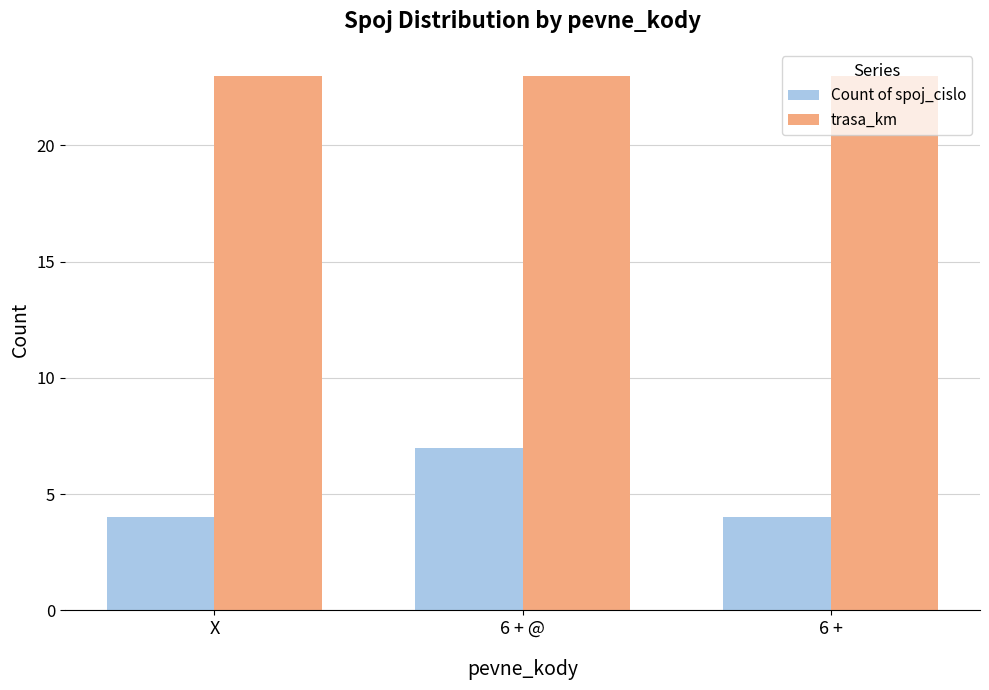

What is the minimum value shown in the chart?

4